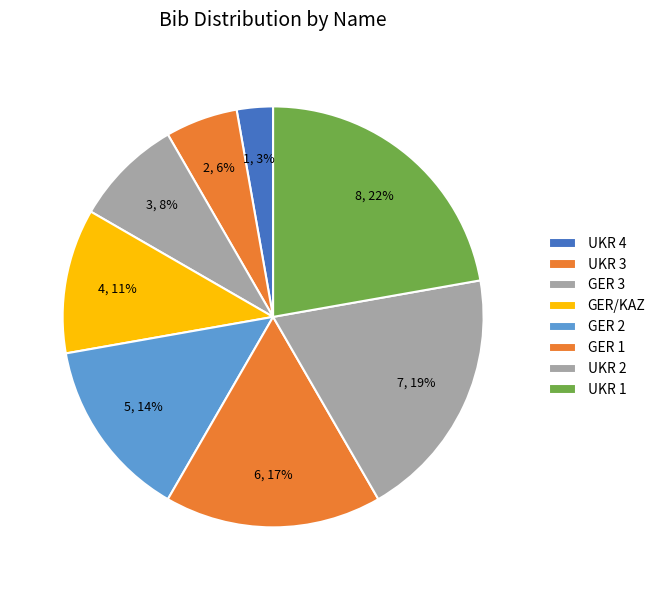

To the nearest percent, what is the combined percentage of UKR 4 and GER 1?

19%